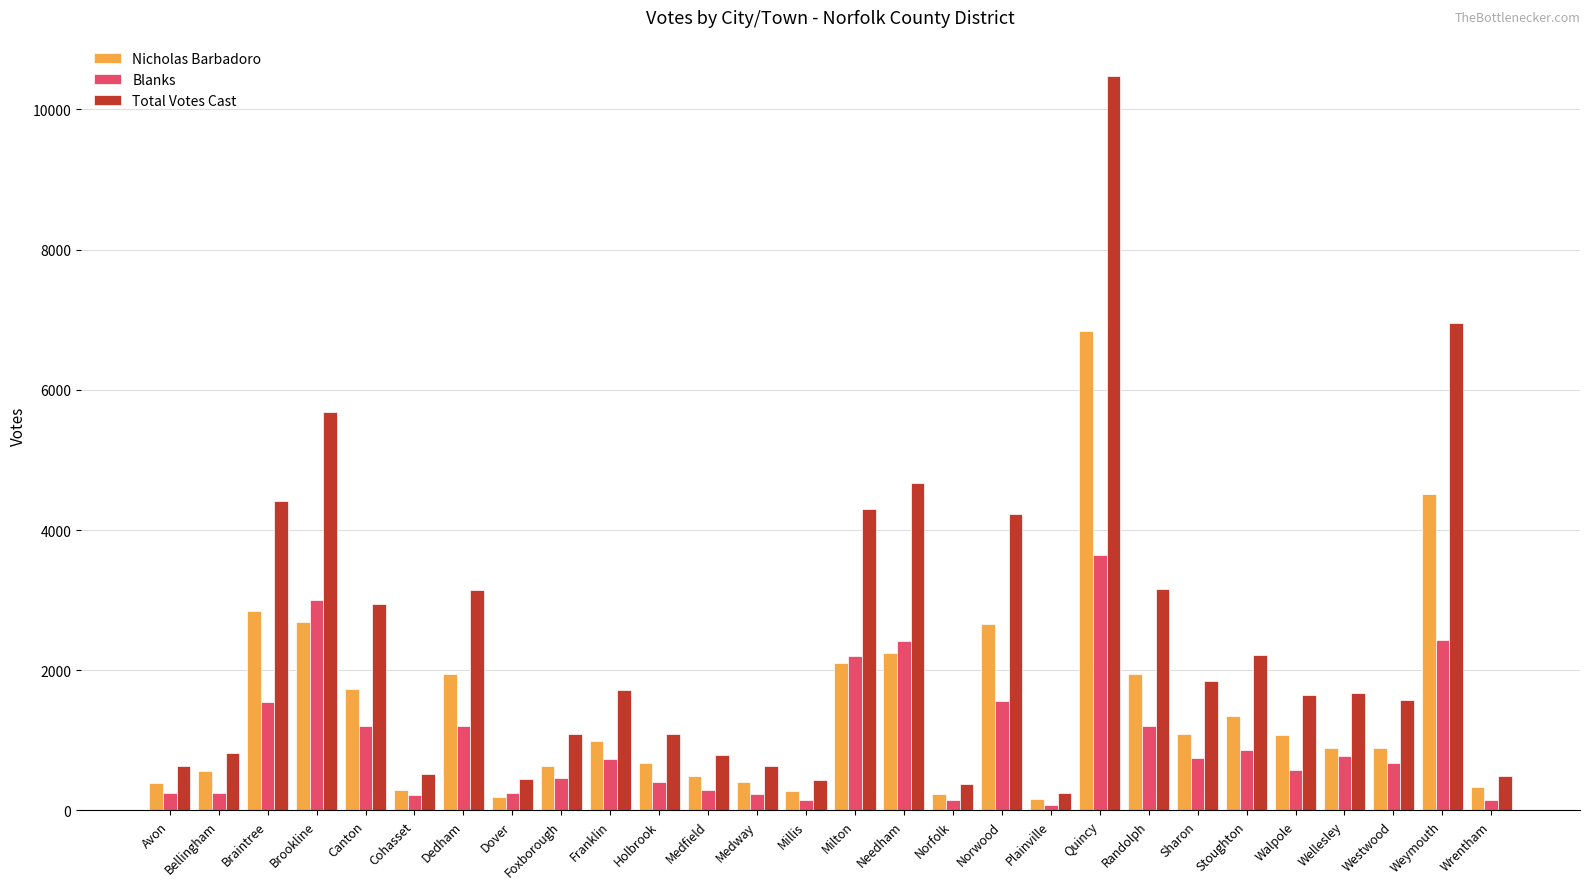

Which series has the largest range (max minus min)?

Total Votes Cast